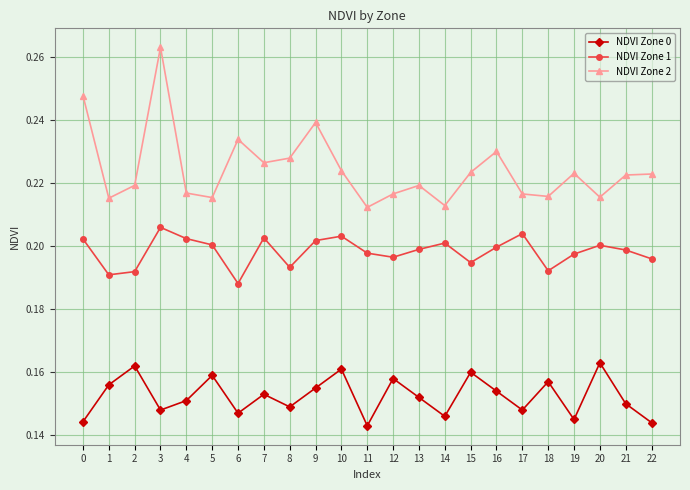

True or false: NDVI Zone 1 and NDVI Zone 2 intersect in this chart.

False